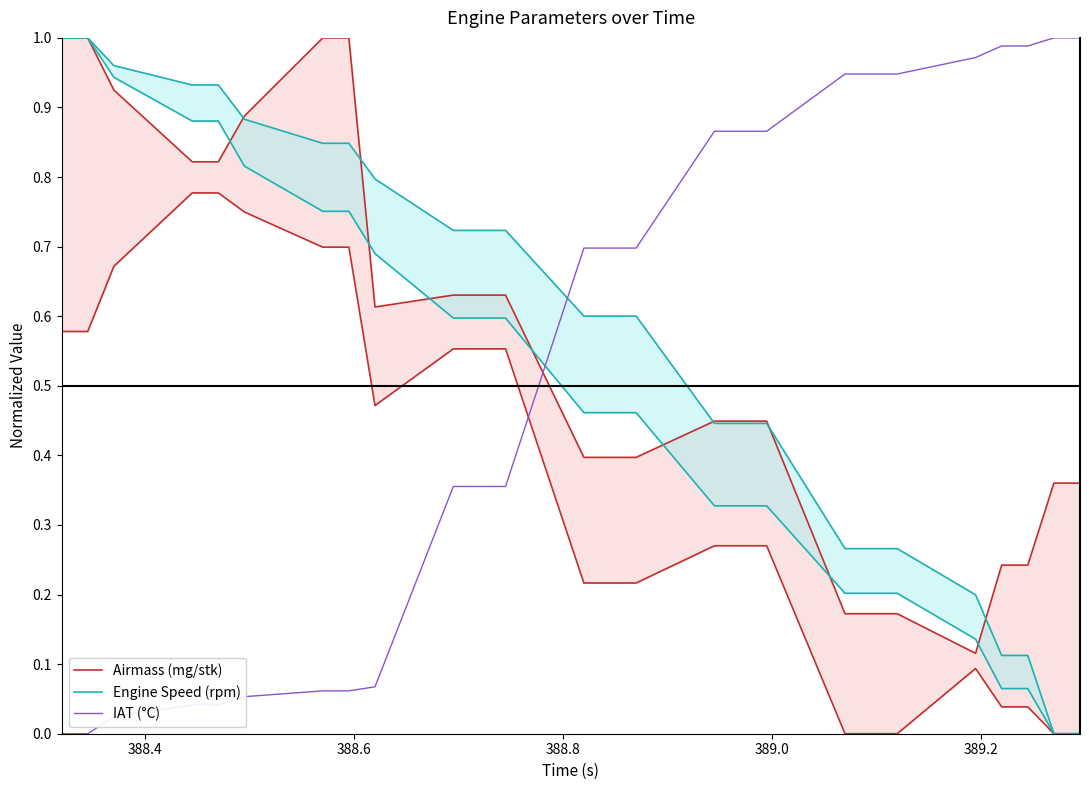

Rank the series by their average value, from lowest to highest.

IAT (°C), Airmass (mg/stk), Engine Speed (rpm)